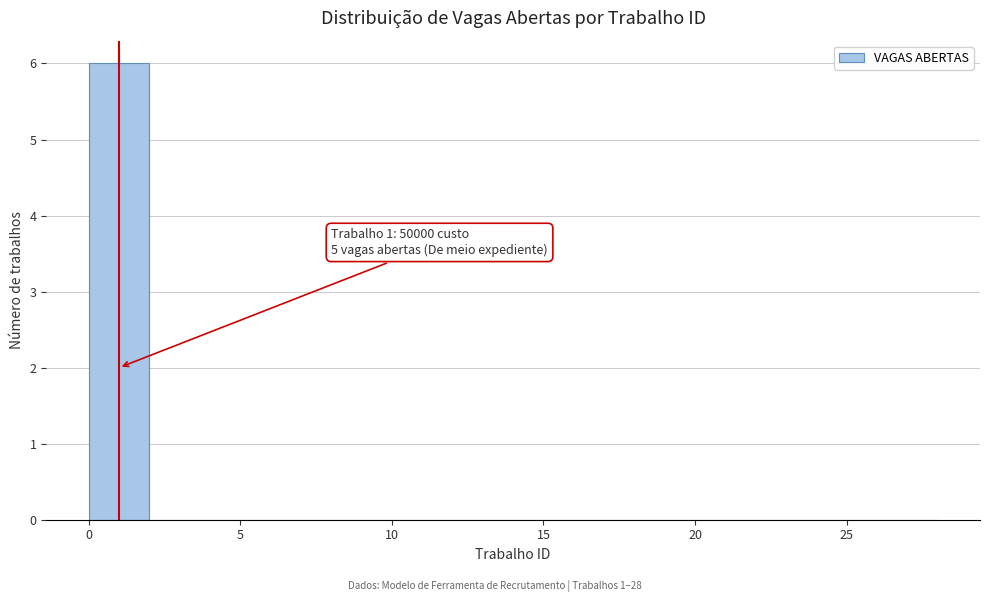

Which range on the x-axis has the tallest bar?

0 to 2